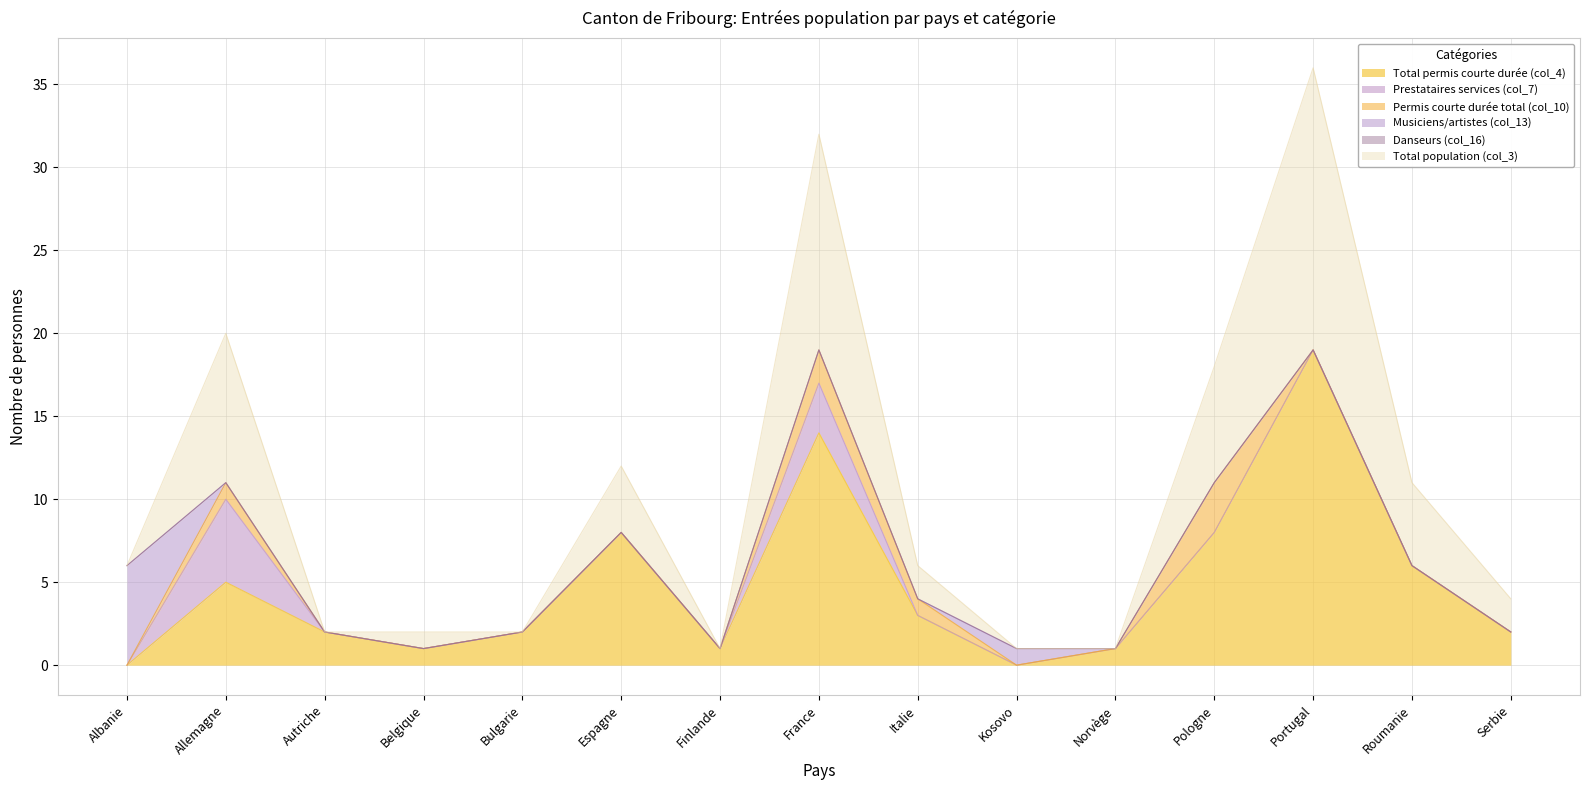

What is the greatest value displayed?

19